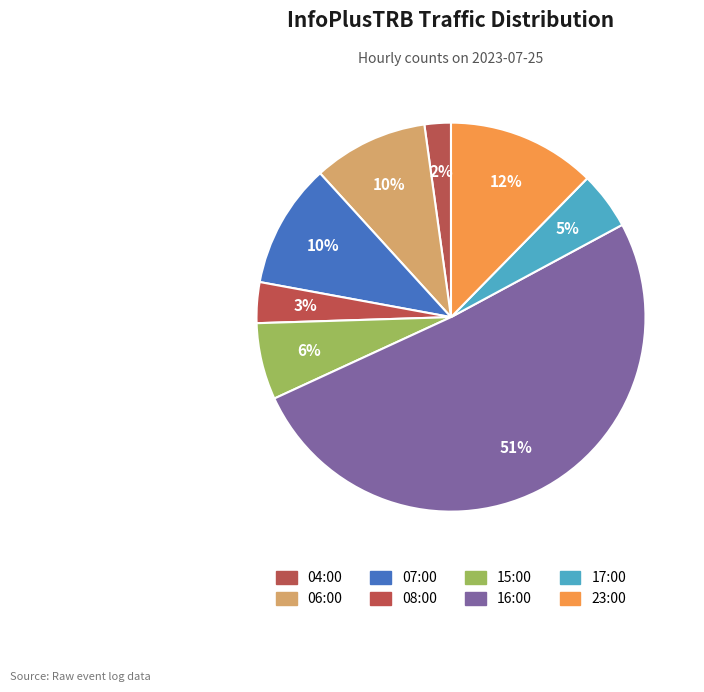

Rank the categories by value from highest to lowest.

16:00, 23:00, 07:00, 06:00, 15:00, 17:00, 08:00, 04:00